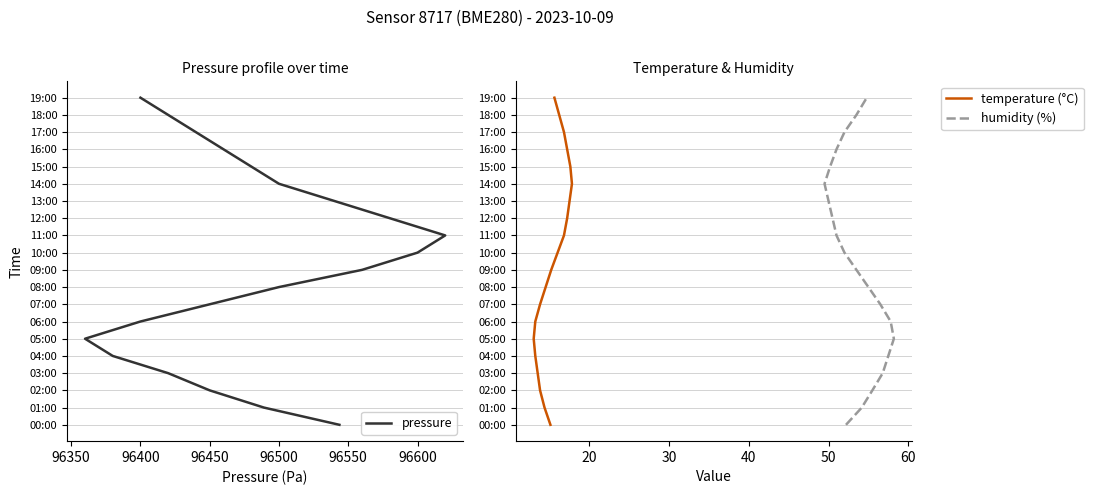

How many positive values does the temperature (°C) series have?

19